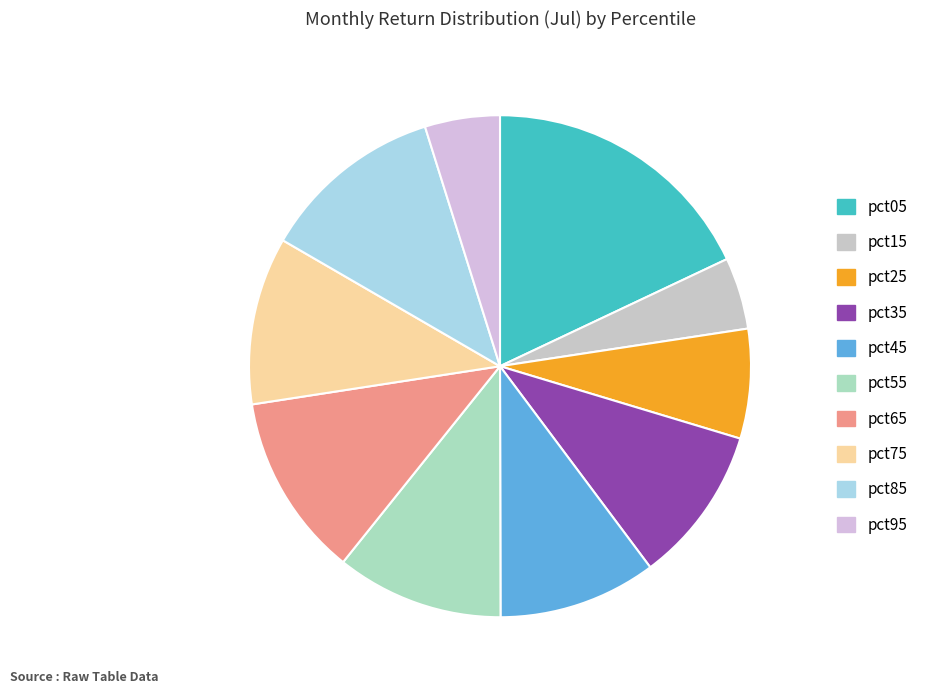

Rank the categories by value from lowest to highest.

pct15, pct95, pct25, pct35, pct45, pct55, pct75, pct85, pct65, pct05